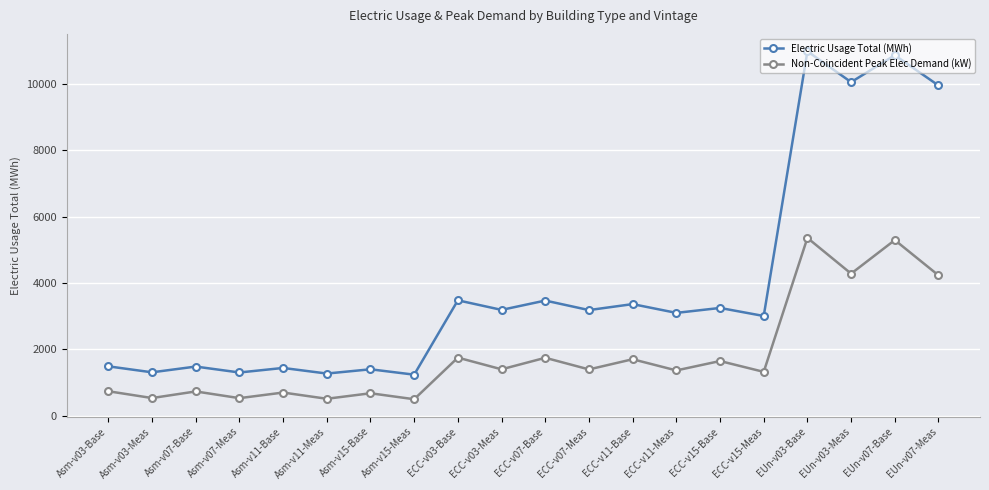

What are all the series names shown in the legend?

Electric Usage Total (MWh), Non-Coincident Peak Elec Demand (kW)